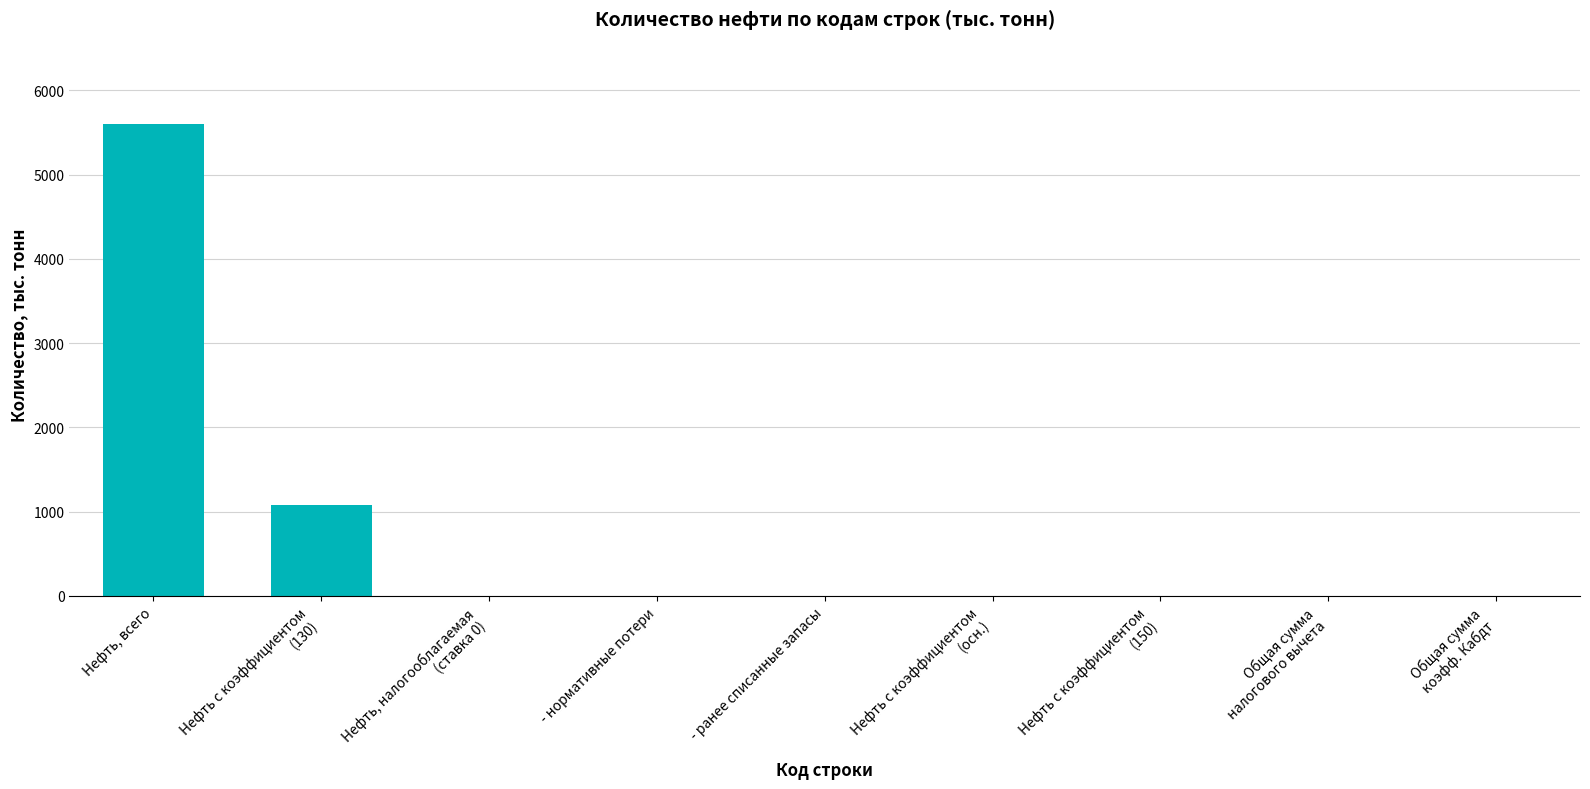

Which label corresponds to the largest value in the chart?

Нефть, всего